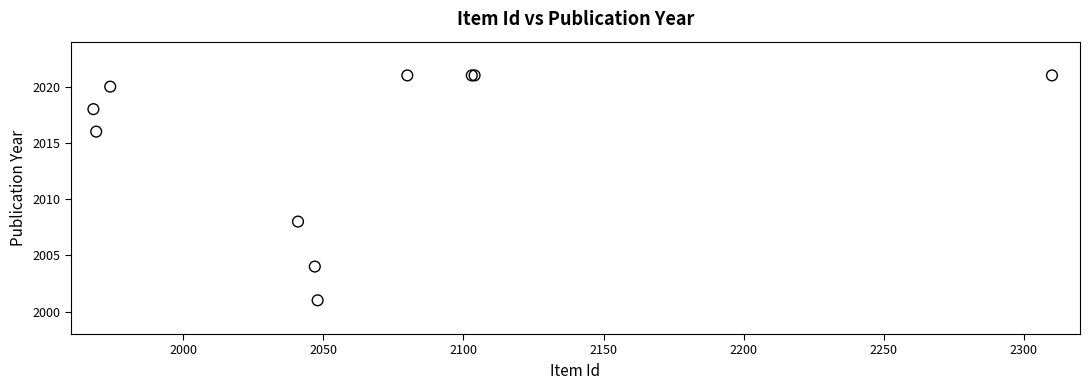

What Y value in the scatter plot is closest to 2011?

2008